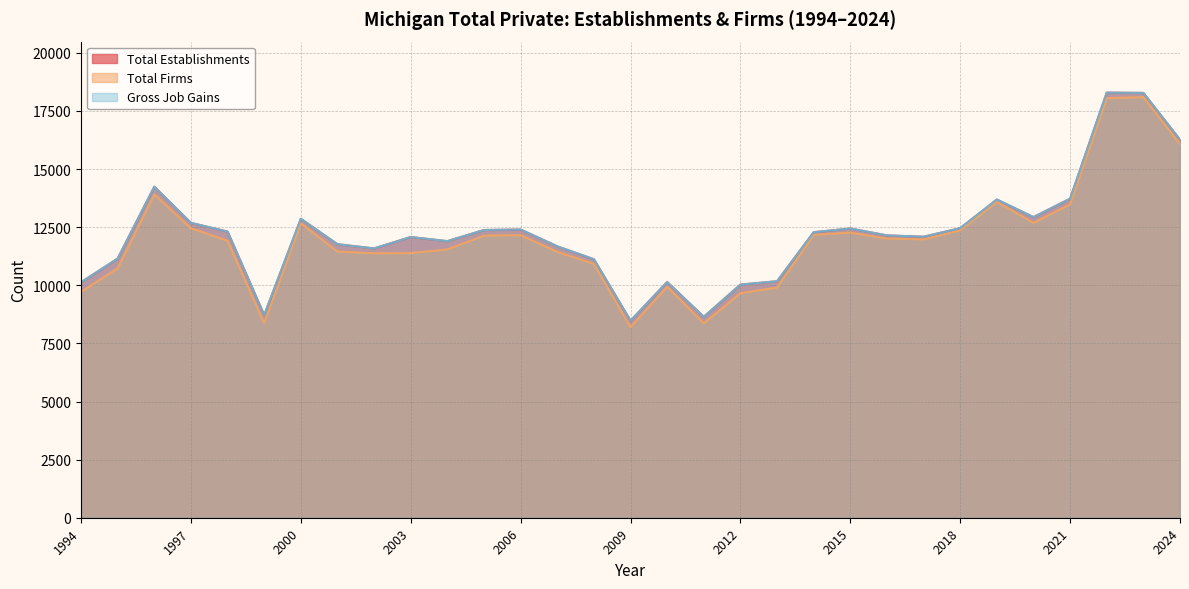

What is the minimum value for Total Establishments?

8477